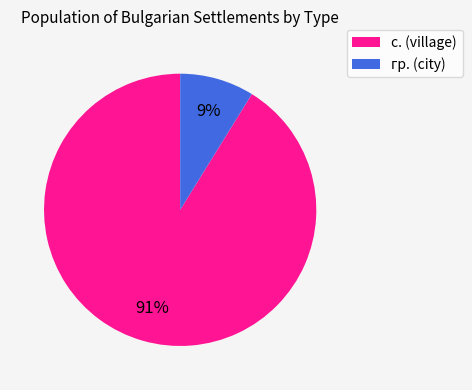

Is the sum of с. (village) and гр. (city) greater than half?

Yes